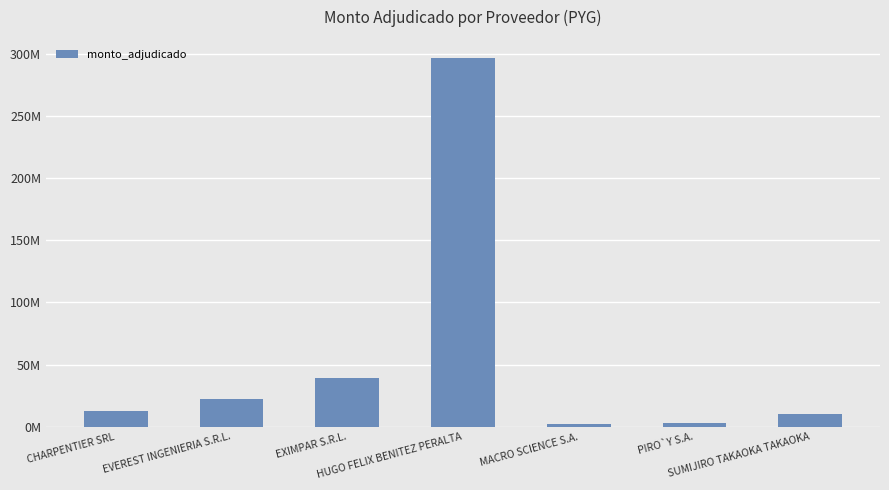

What is the sum of the values at EVEREST INGENIERIA S.R.L. and PIRO`Y S.A.?

25221000